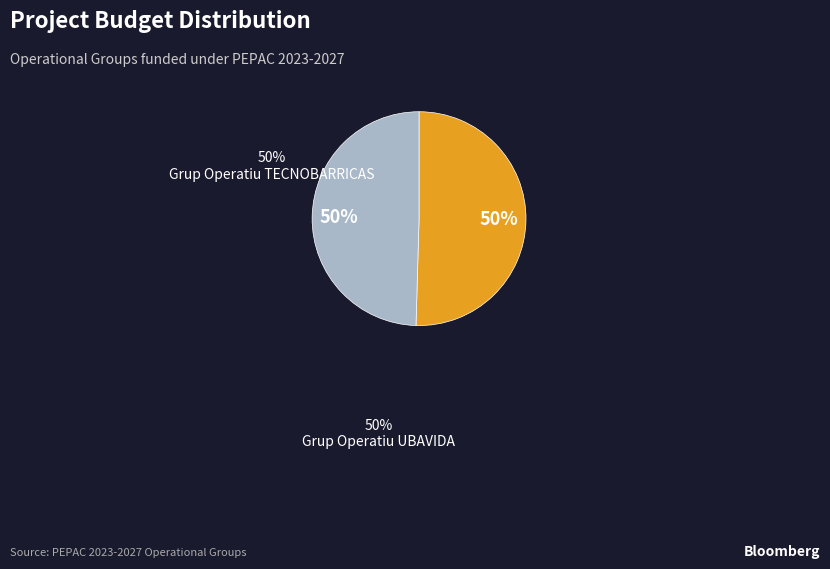

To the nearest percent, what is the average slice percentage?

50%